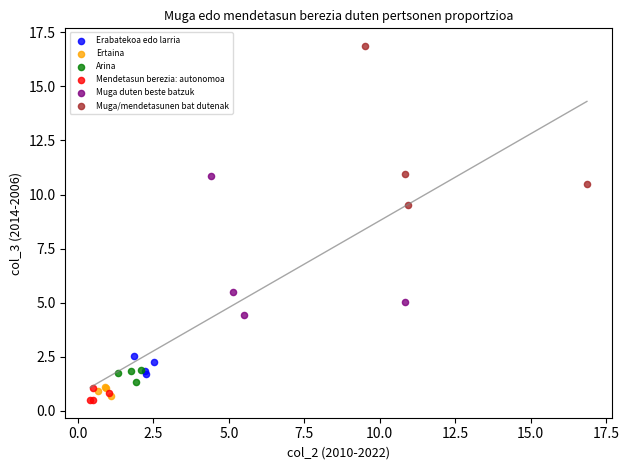

Which series has the largest Y range (max minus min)?

Muga/mendetasunen bat dutenak